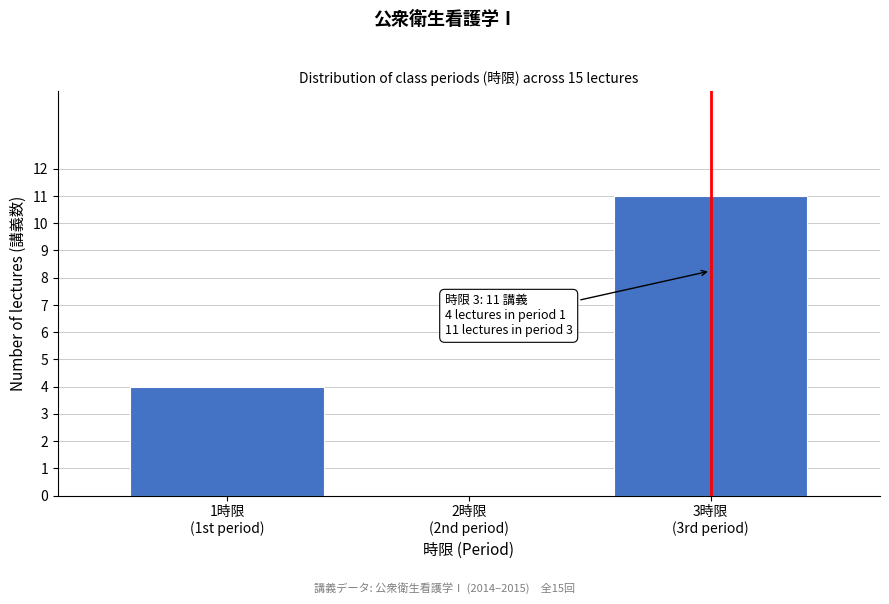

What is the sum of all values?

15